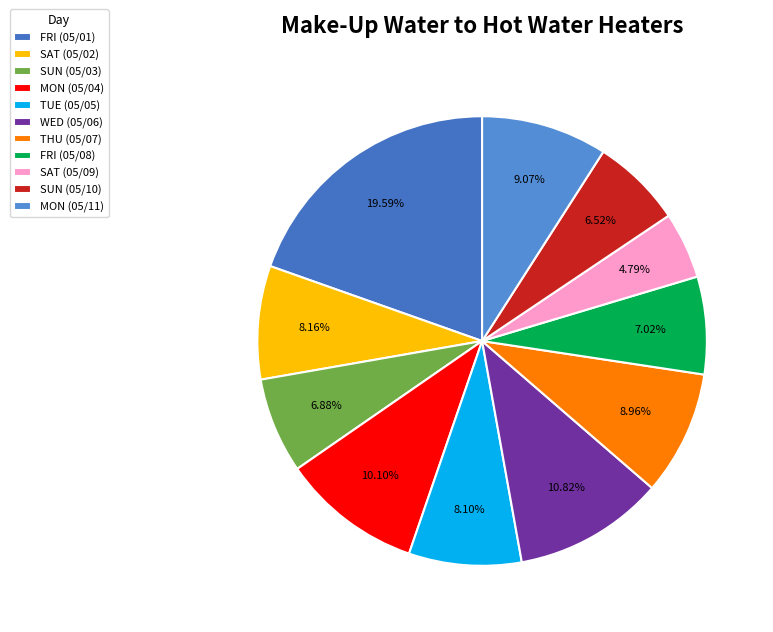

Which category has the biggest portion of the pie?

FRI (05/01)